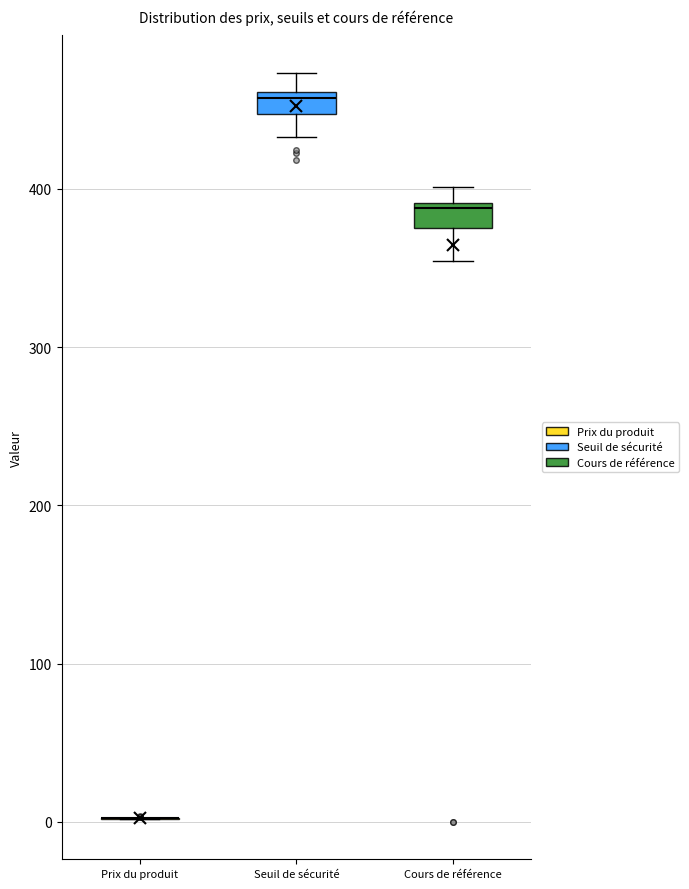

Where is the upper edge of the box for Cours de référence on the y-axis? The values are not printed on the chart, so give them approximately, as read against the axis.

390